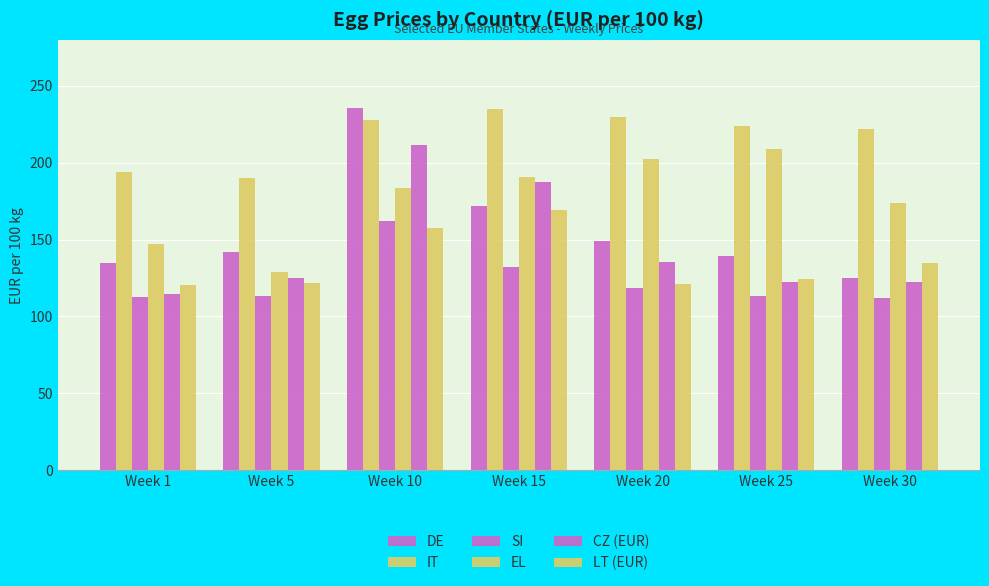

How many values in the CZ (EUR) series exceed 124?

4